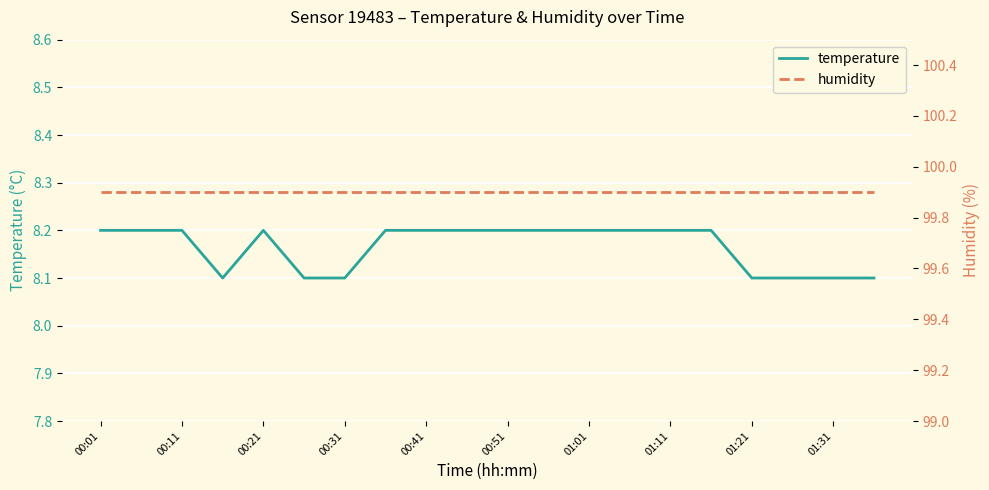

The temperature series shows 3.7 at 00:21. True or false?

False